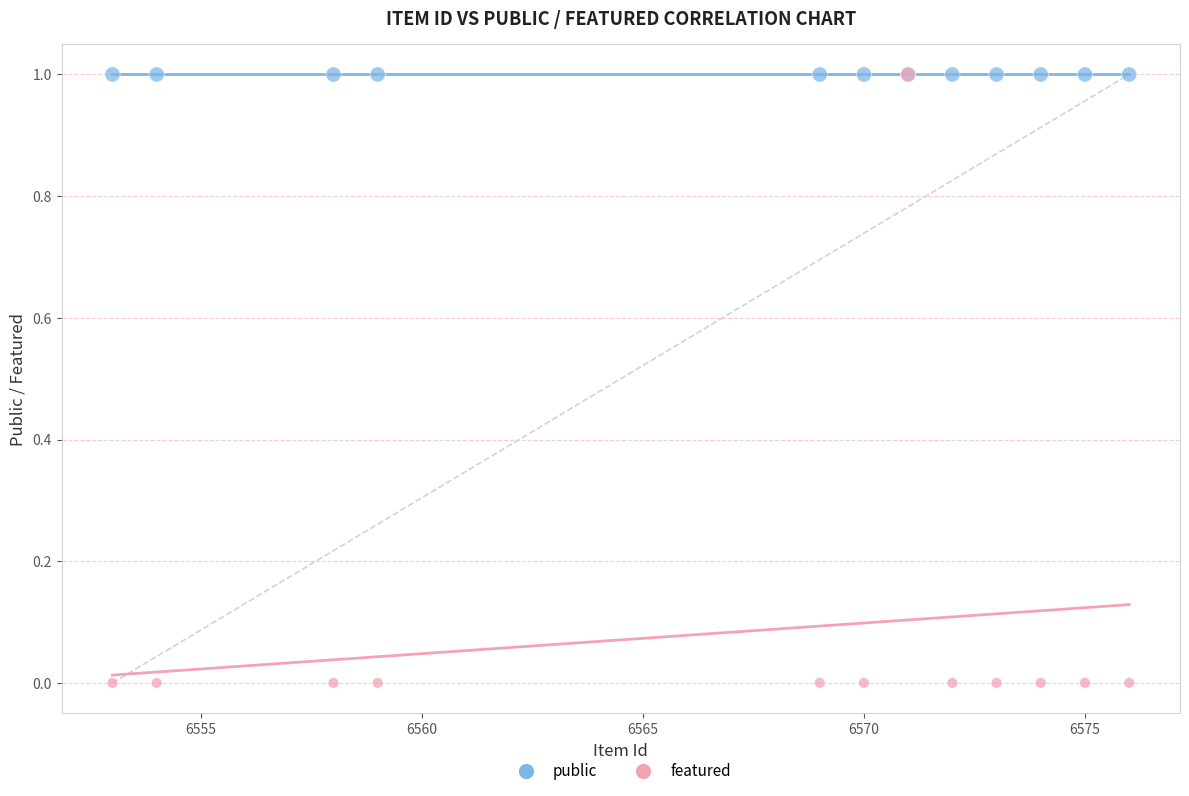

What are all the series names shown in the legend?

public, featured